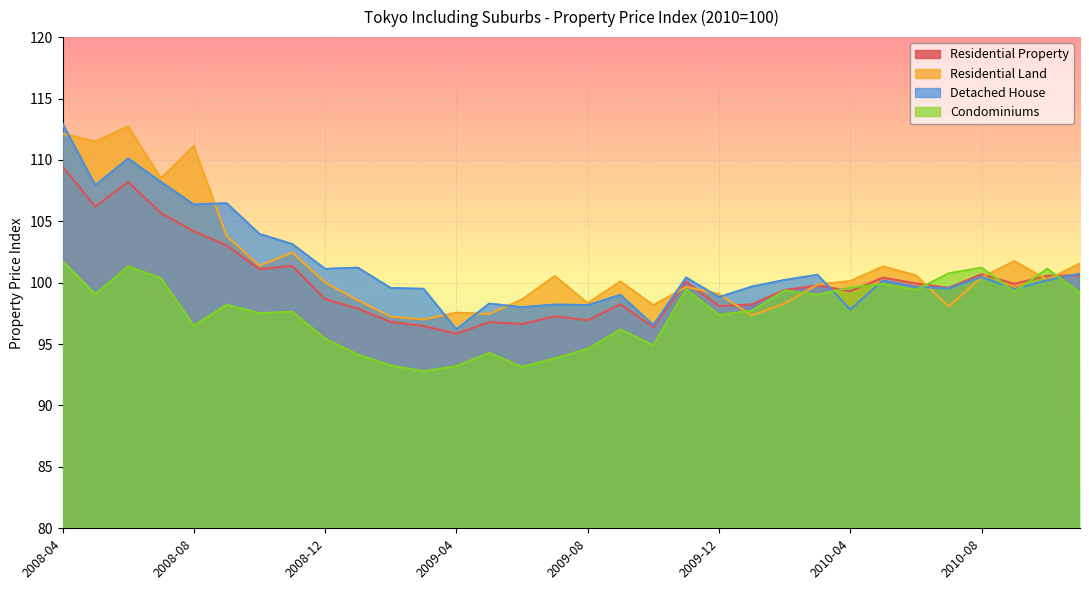

What is the total value across all series at 2009-06?

386.4